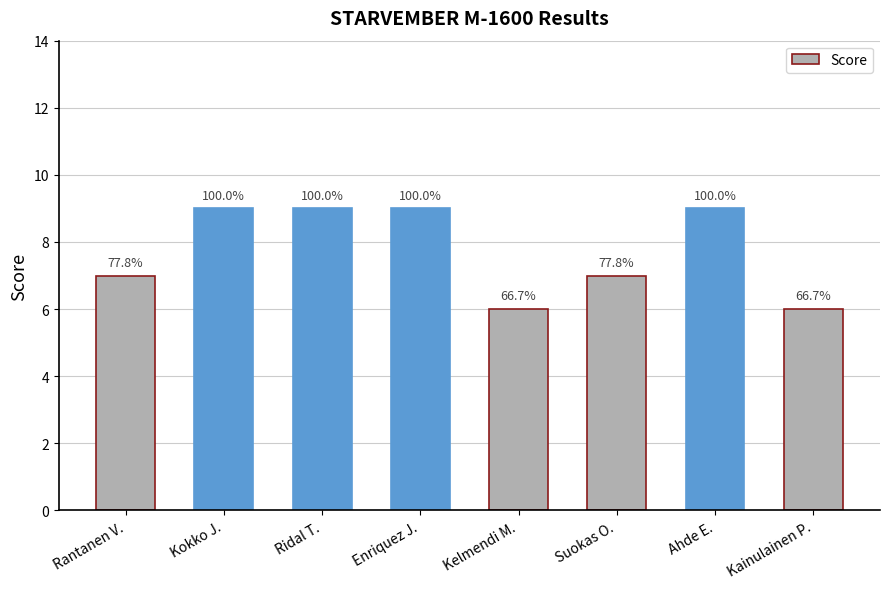

Rank the categories by value from highest to lowest.

Kokko J., Ridal T., Enriquez J., Ahde E., Rantanen V., Suokas O., Kelmendi M., Kainulainen P.